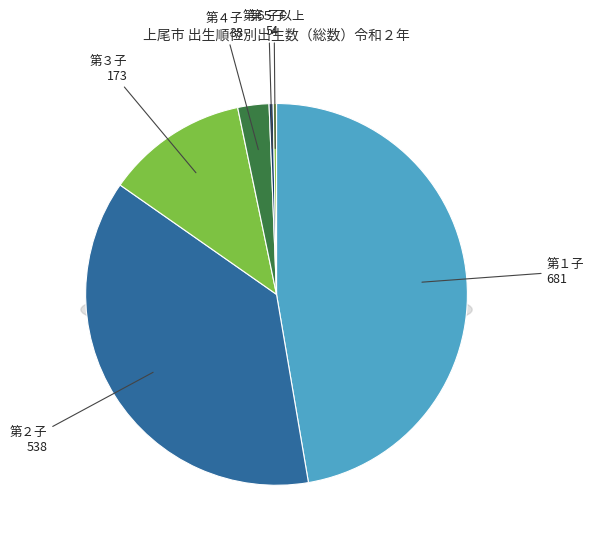

What is the change in value from 第１子 to 第３子?

-508